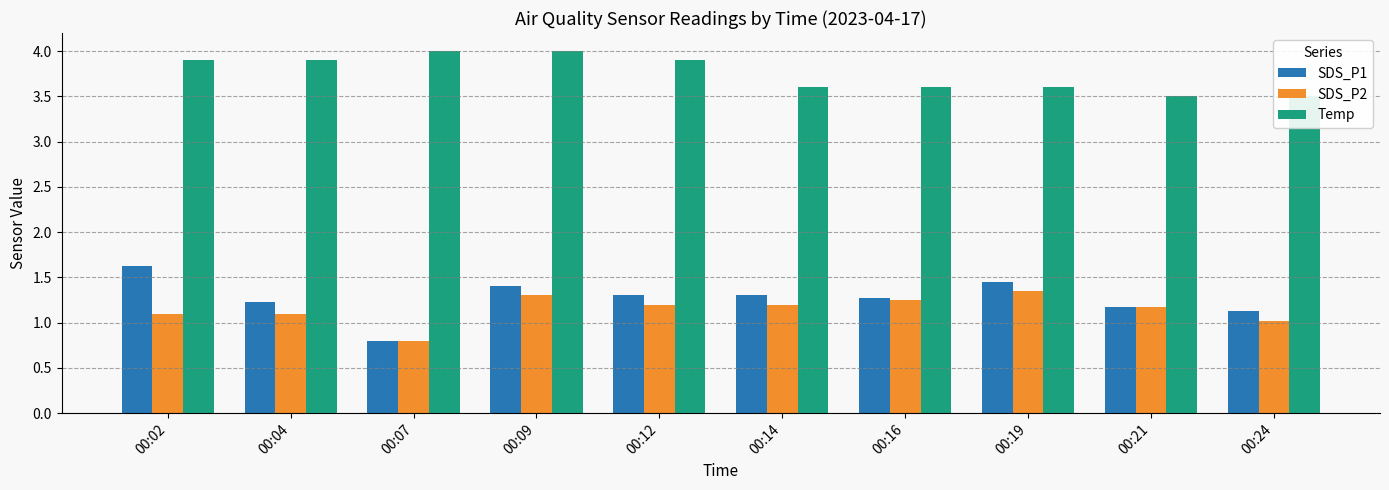

Is the value of SDS_P2 at 00:07 greater than the value of SDS_P1 at 00:24?

No